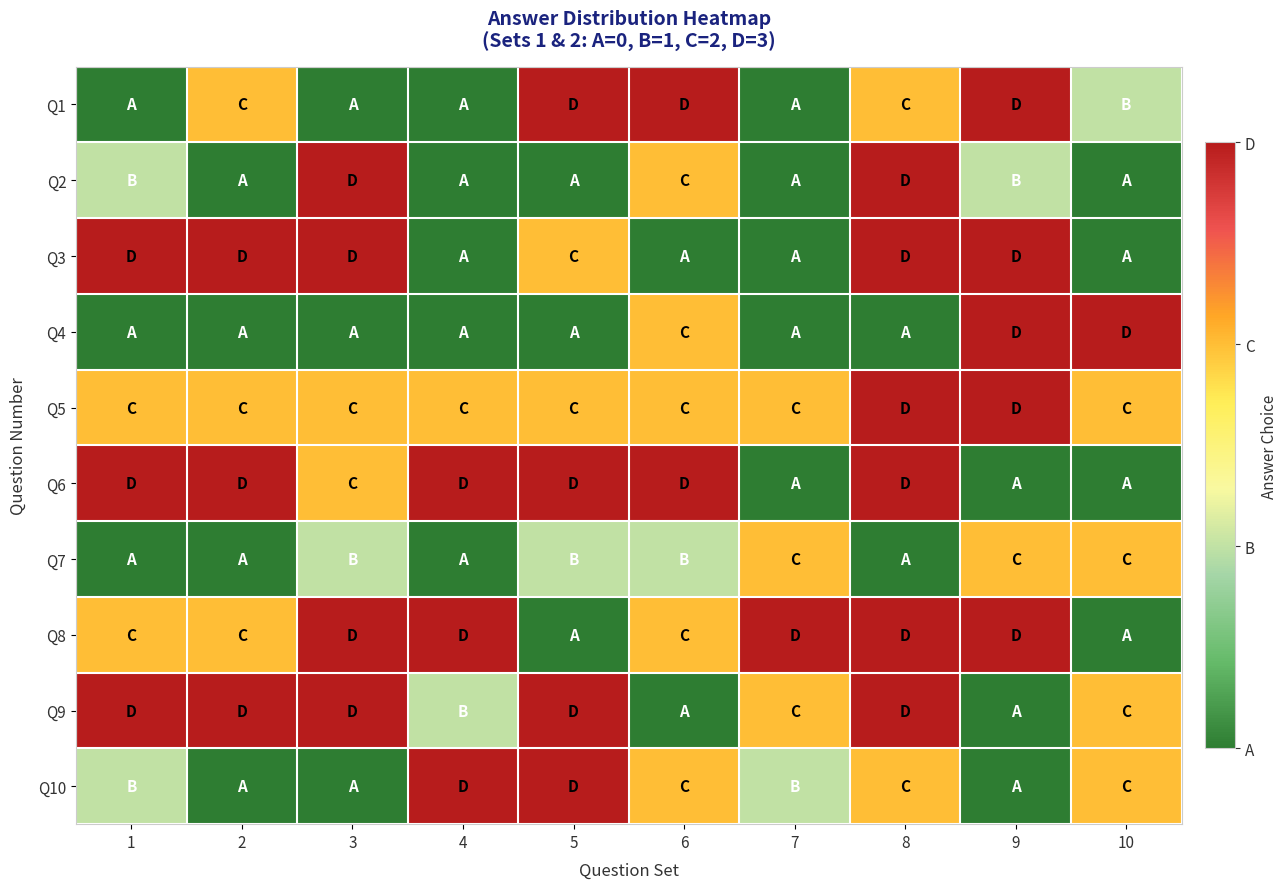

Reading left to right, what are all the values shown in this chart?

Q1: 1=0	2=2	3=0	4=0	5=3	6=3	7=0	8=2	9=3	10=1
Q2: 1=1	2=0	3=3	4=0	5=0	6=2	7=0	8=3	9=1	10=0
Q3: 1=3	2=3	3=3	4=0	5=2	6=0	7=0	8=3	9=3	10=0
Q4: 1=0	2=0	3=0	4=0	5=0	6=2	7=0	8=0	9=3	10=3
Q5: 1=2	2=2	3=2	4=2	5=2	6=2	7=2	8=3	9=3	10=2
Q6: 1=3	2=3	3=2	4=3	5=3	6=3	7=0	8=3	9=0	10=0
Q7: 1=0	2=0	3=1	4=0	5=1	6=1	7=2	8=0	9=2	10=2
Q8: 1=2	2=2	3=3	4=3	5=0	6=2	7=3	8=3	9=3	10=0
Q9: 1=3	2=3	3=3	4=1	5=3	6=0	7=2	8=3	9=0	10=2
Q10: 1=1	2=0	3=0	4=3	5=3	6=2	7=1	8=2	9=0	10=2